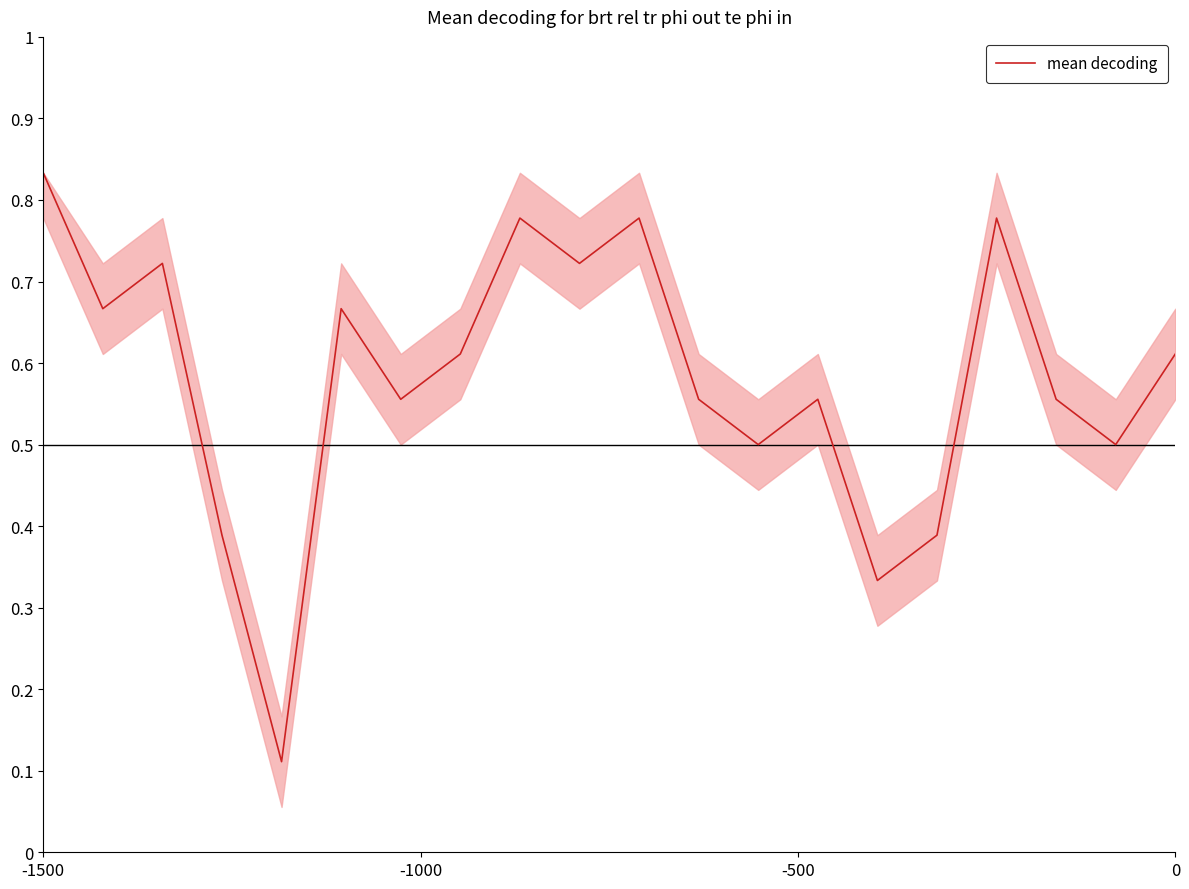

Does the chart have visible grid lines?

No